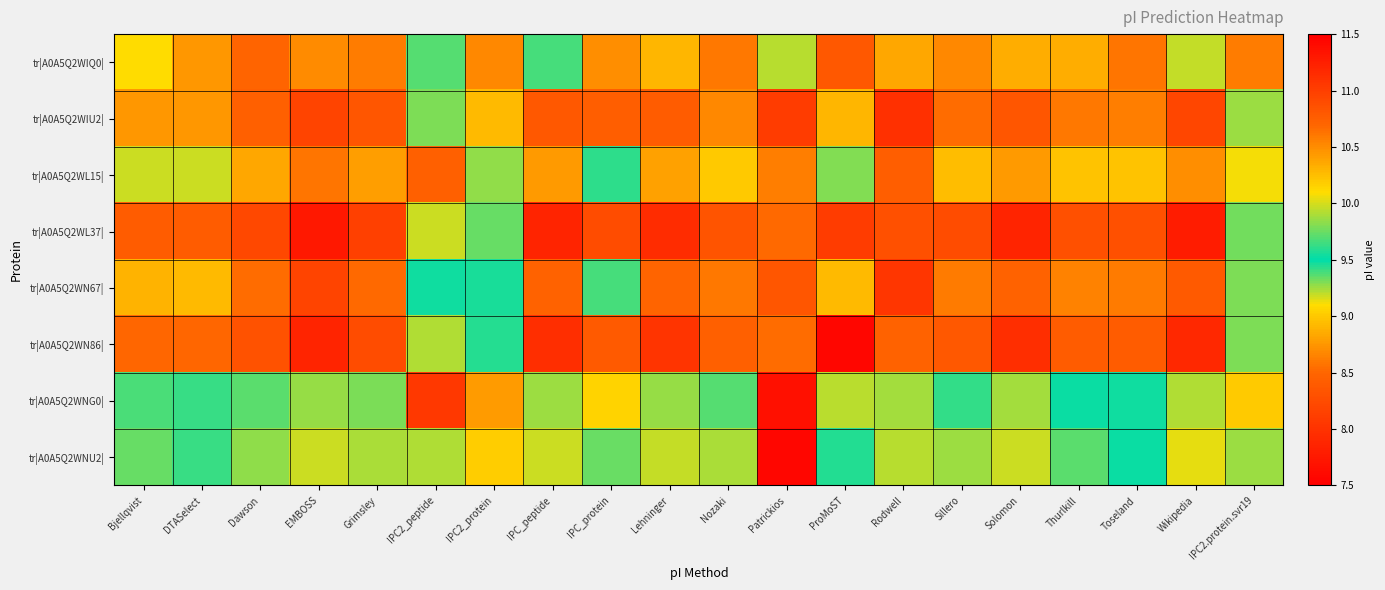

Which series has the widest spread of values?

tr|A0A5Q2WNU2|